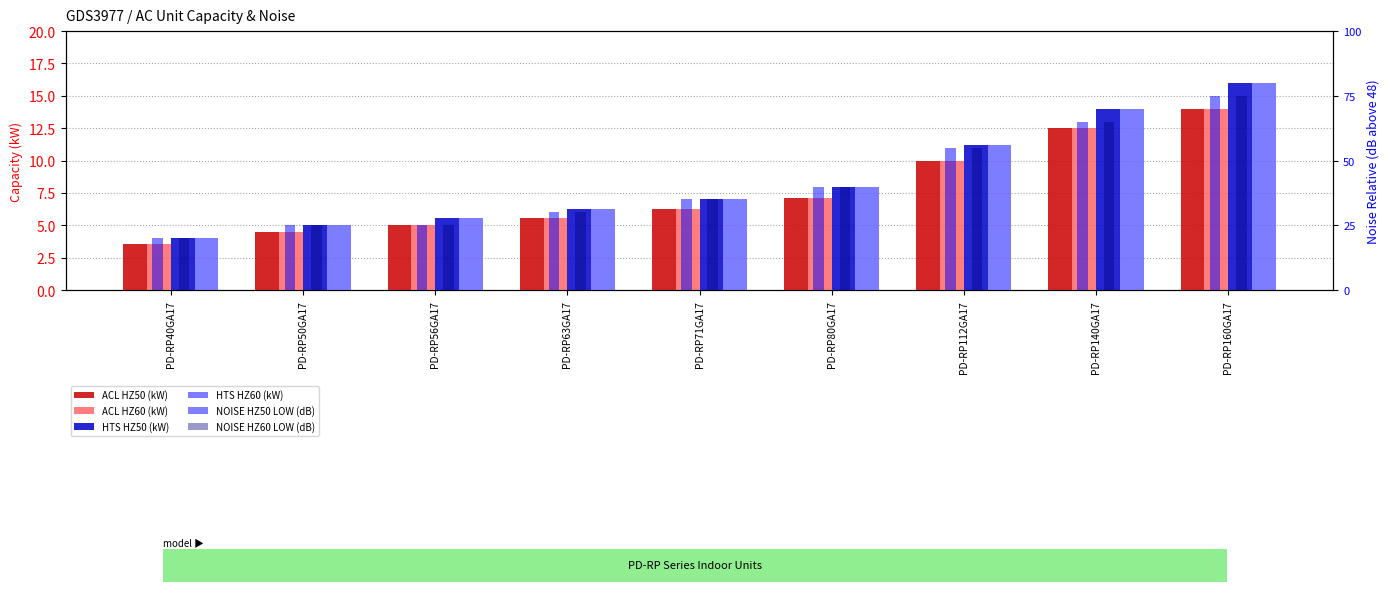

List the labels in order of HTS HZ60 (kW) value, largest first.

PD-RP160GA17, PD-RP140GA17, PD-RP112GA17, PD-RP80GA17, PD-RP71GA17, PD-RP63GA17, PD-RP56GA17, PD-RP50GA17, PD-RP40GA17